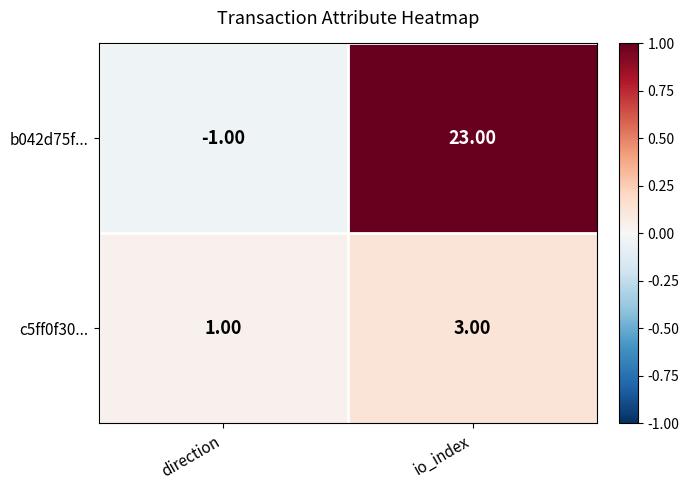

At how many categories does at least one series exceed 0?

2